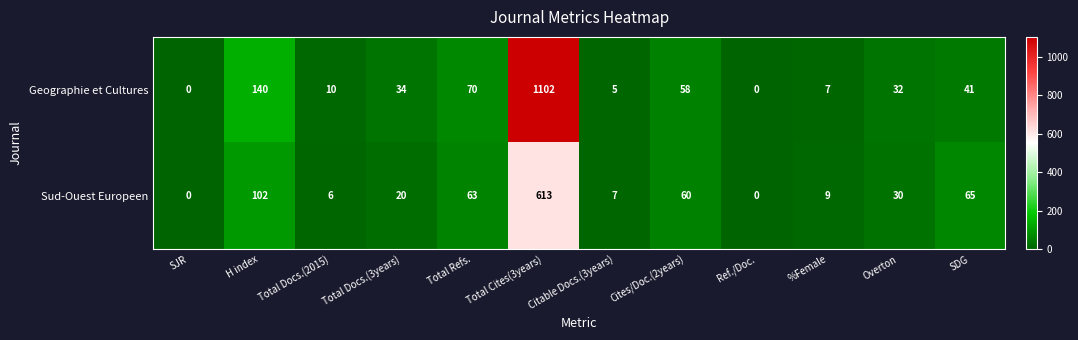

List the series in order of their peak value, lowest first.

Sud-Ouest Europeen, Geographie et Cultures